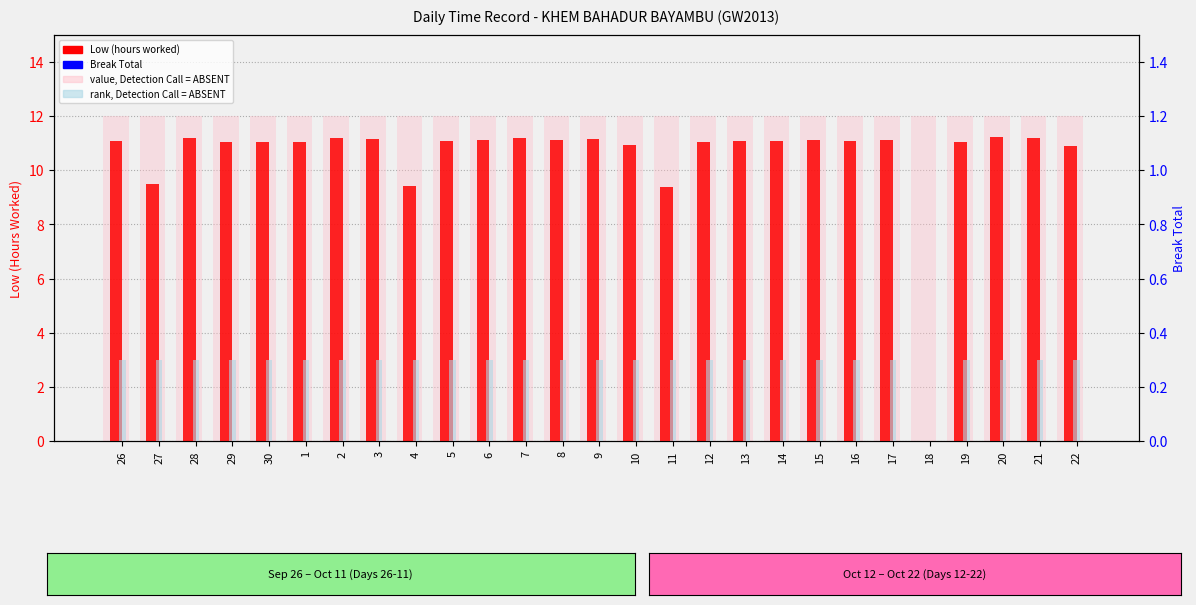

How many groups of bars are there?

27